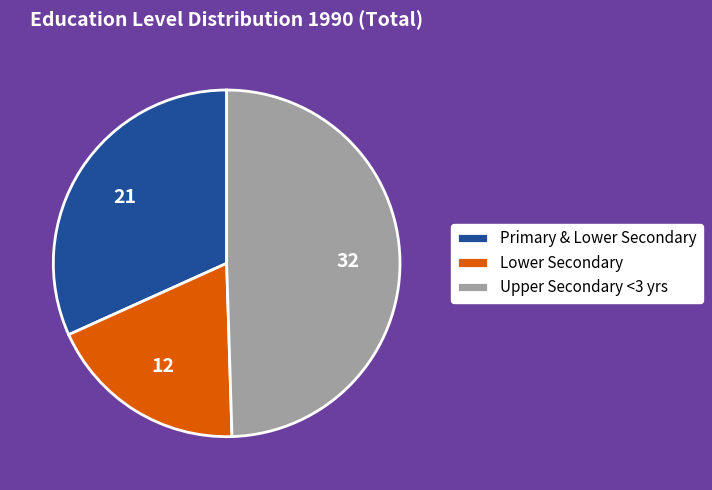

Does any single category account for the majority?

No